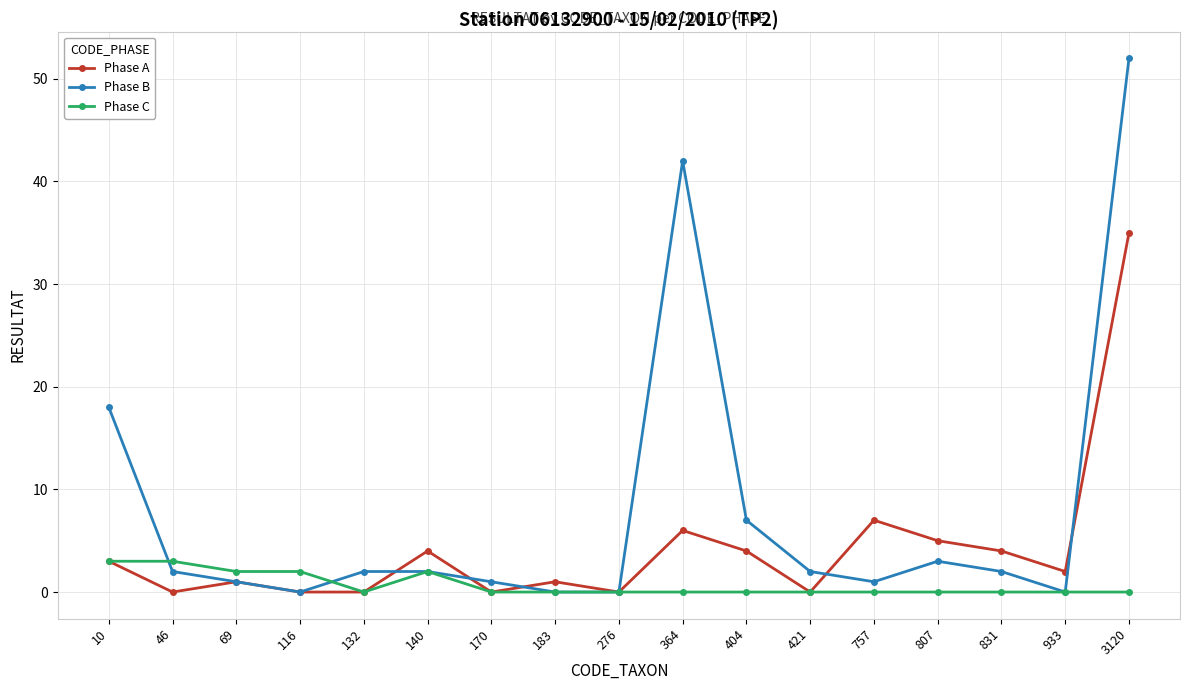

What is the maximum value shown in the chart?

52